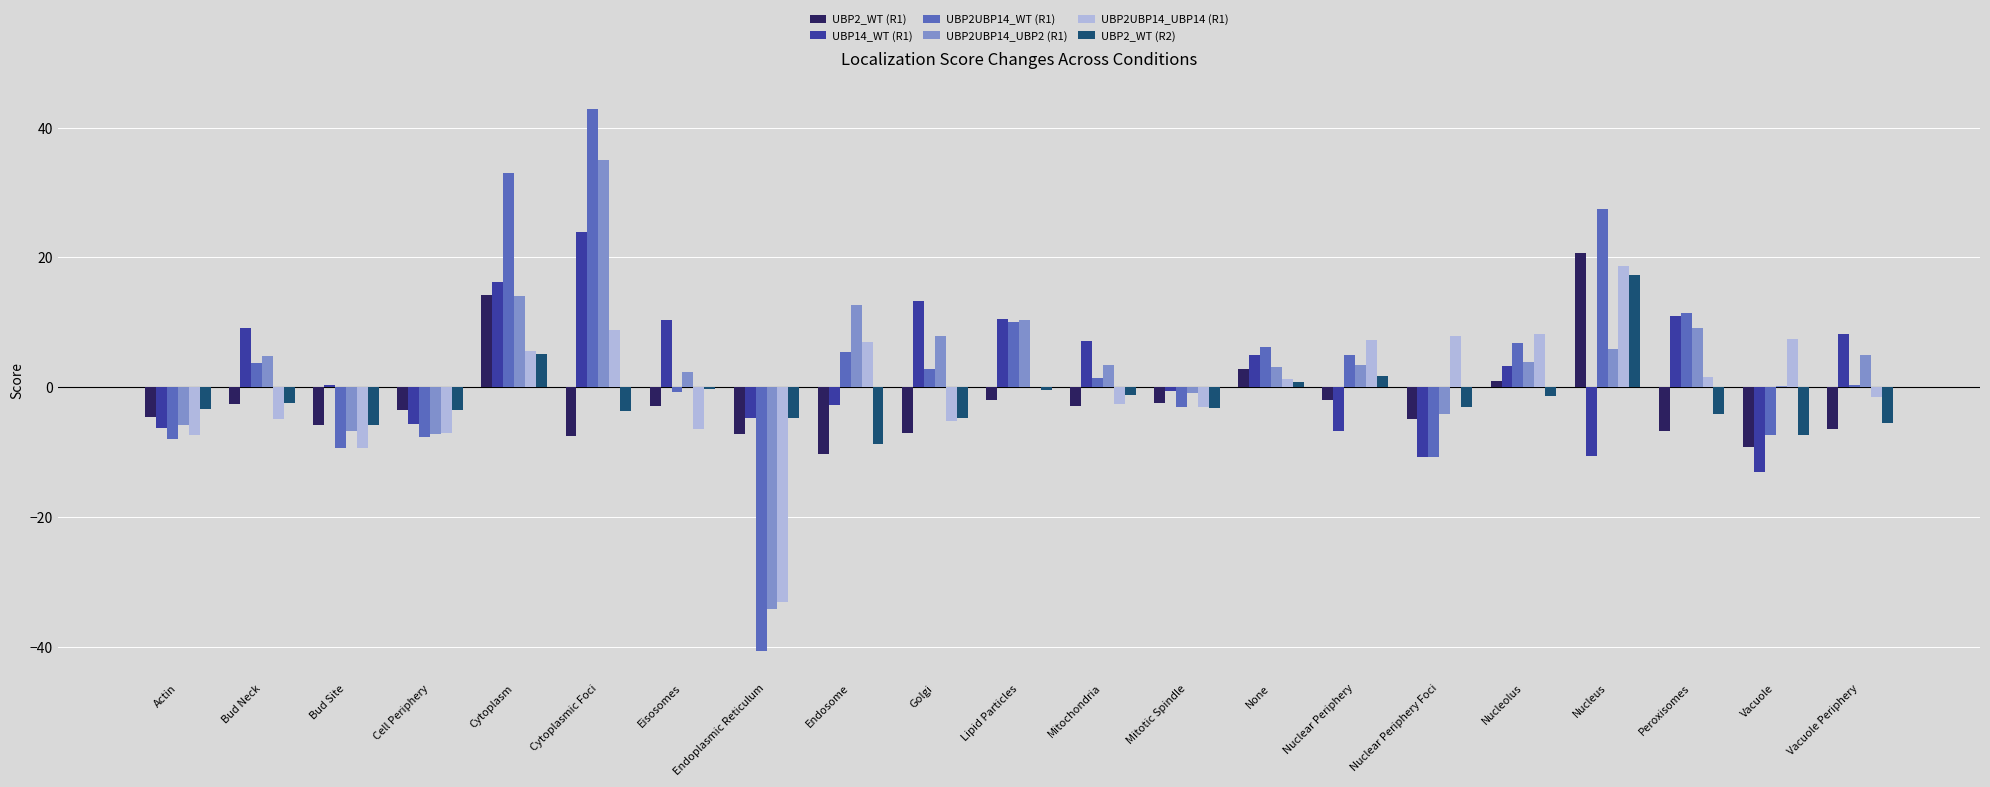

How many groups of bars are there?

21